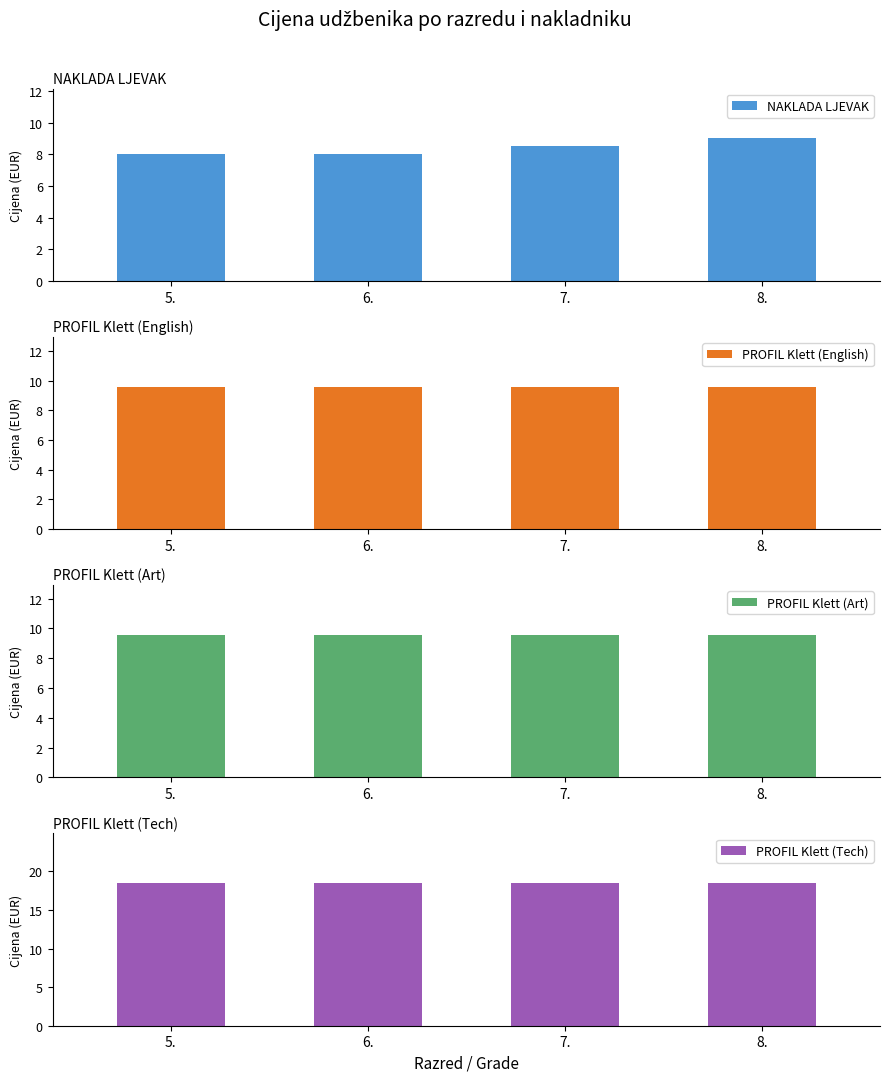

Which series changed the most between 5. and 7.?

NAKLADA LJEVAK